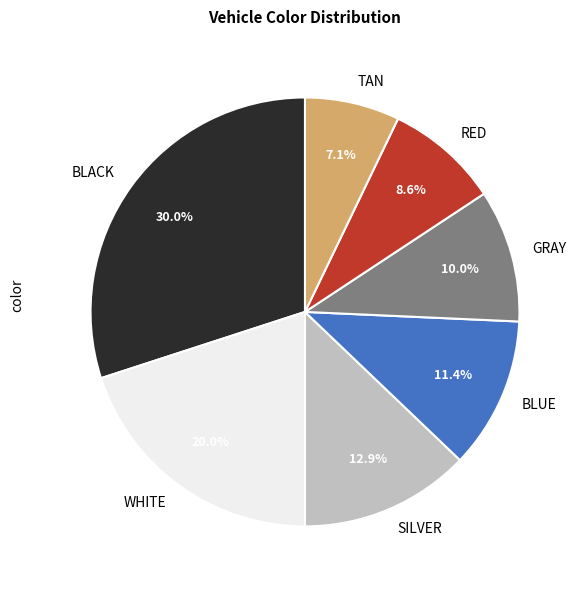

Is there any slice that represents more than half of the pie?

No